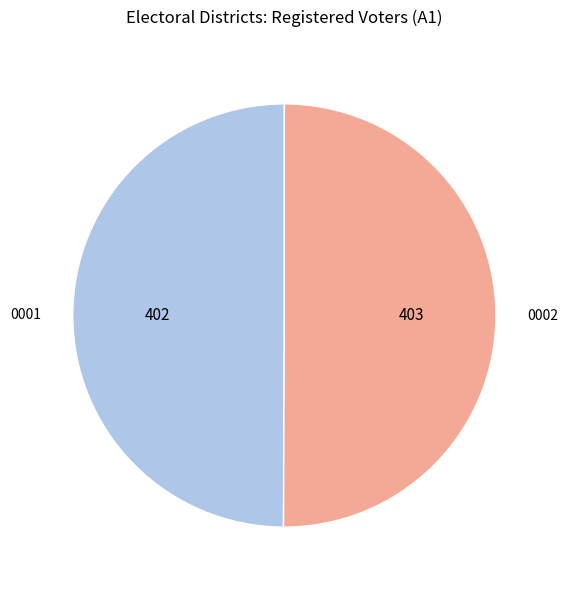

How many slices are in this pie chart?

2